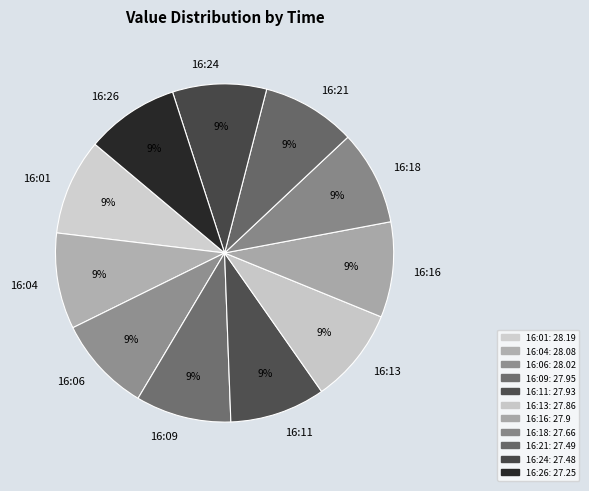

How many segments does this pie chart have?

11